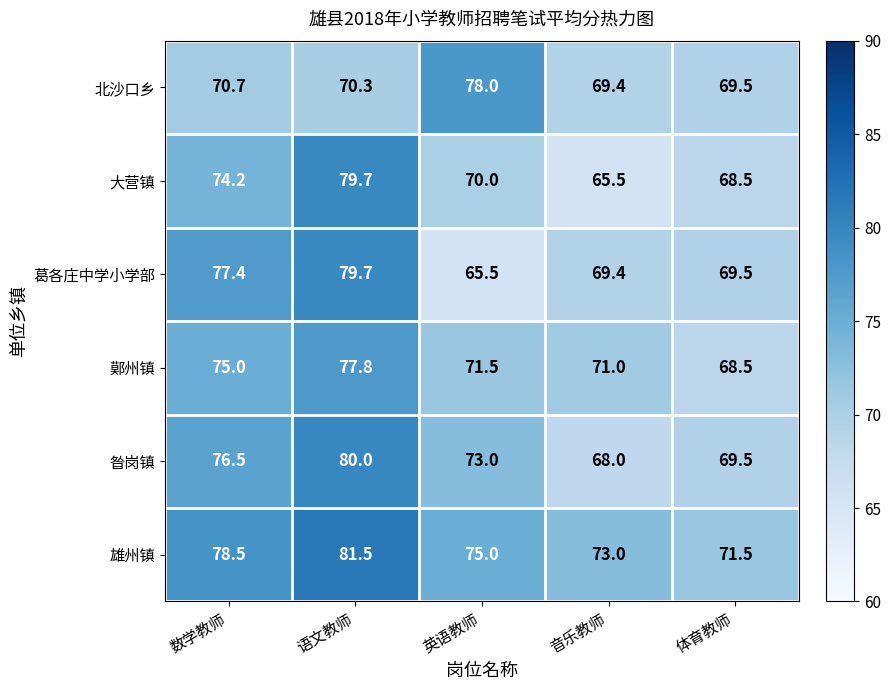

What is the difference between the highest and lowest values at 英语教师?

12.5